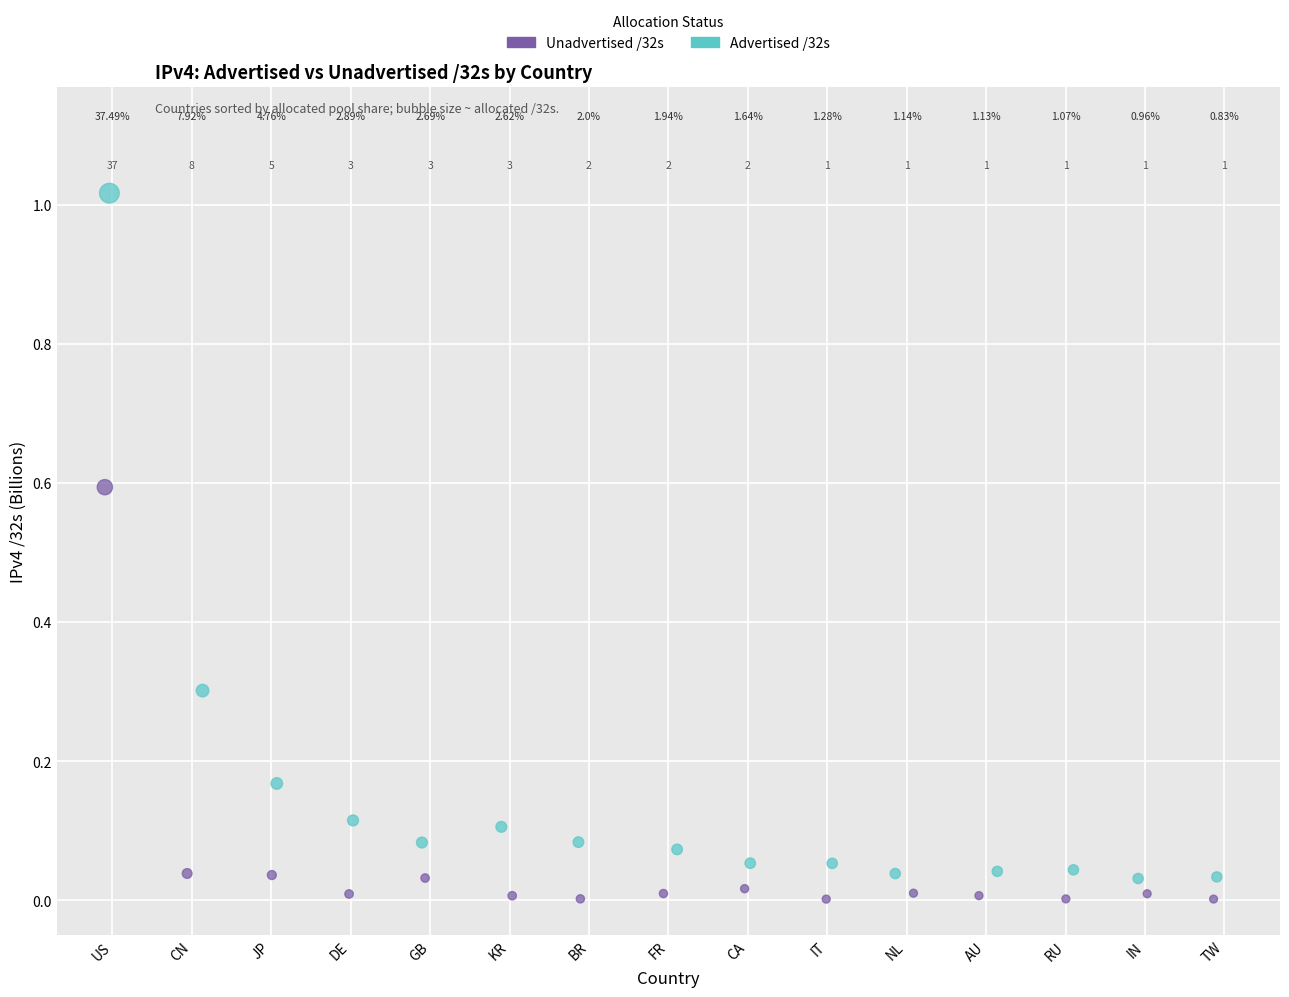

Which series contains the highest Y value?

Advertised /32s